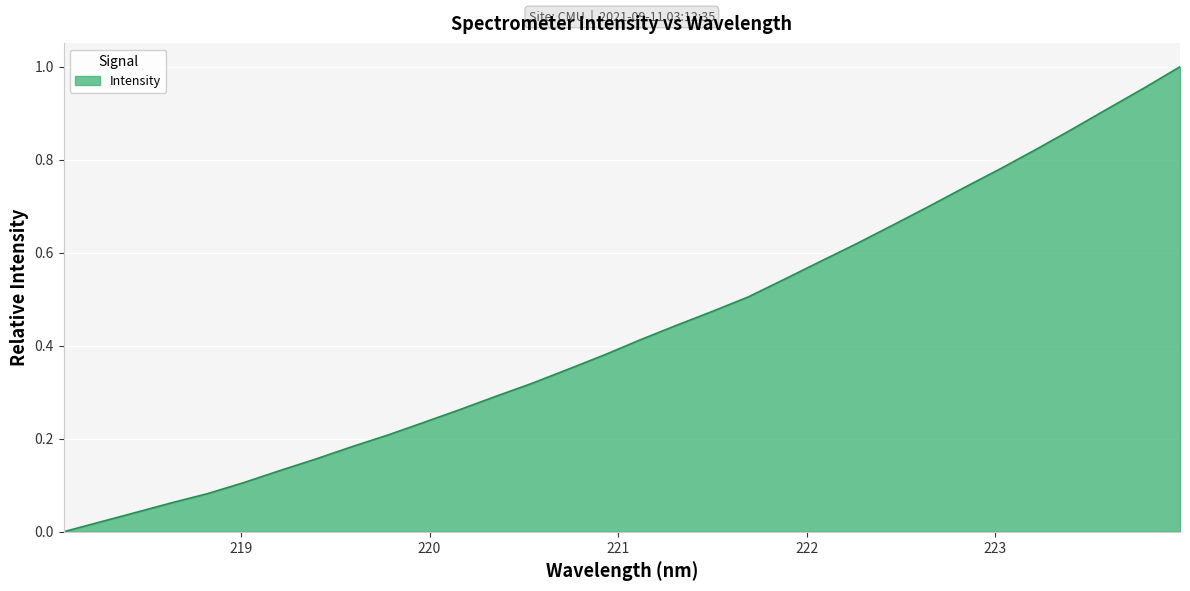

Does the chart have visible grid lines?

Yes